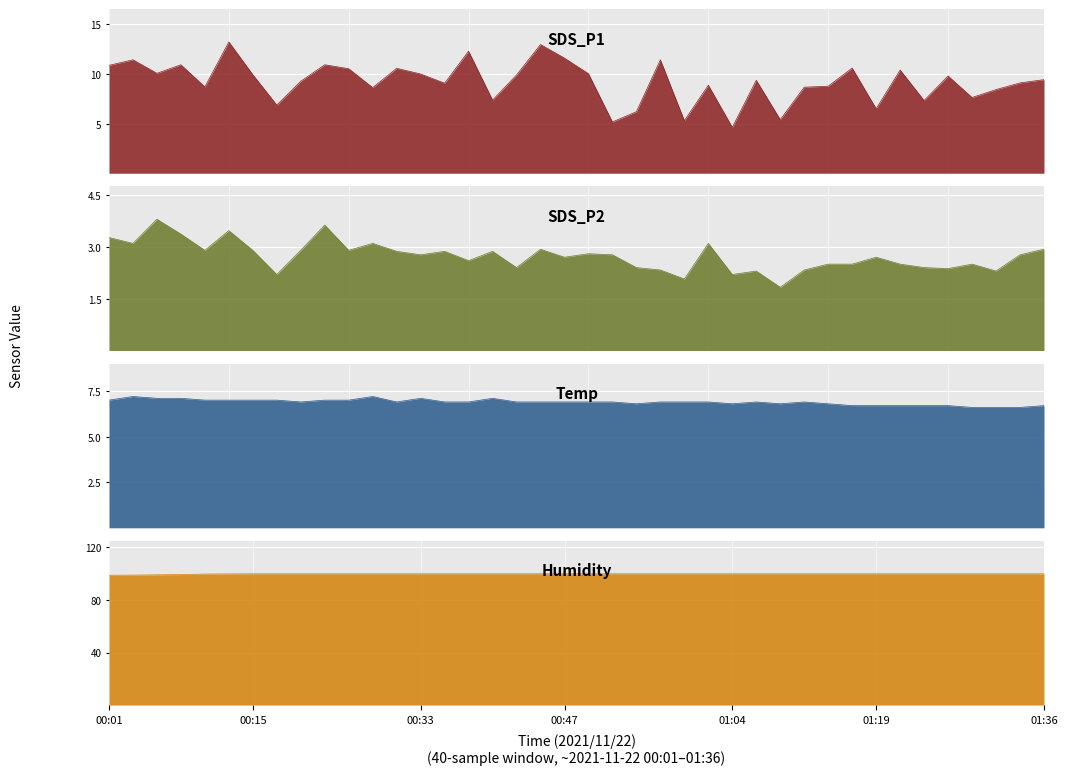

What is the average value of the SDS_P2 series?

2.7